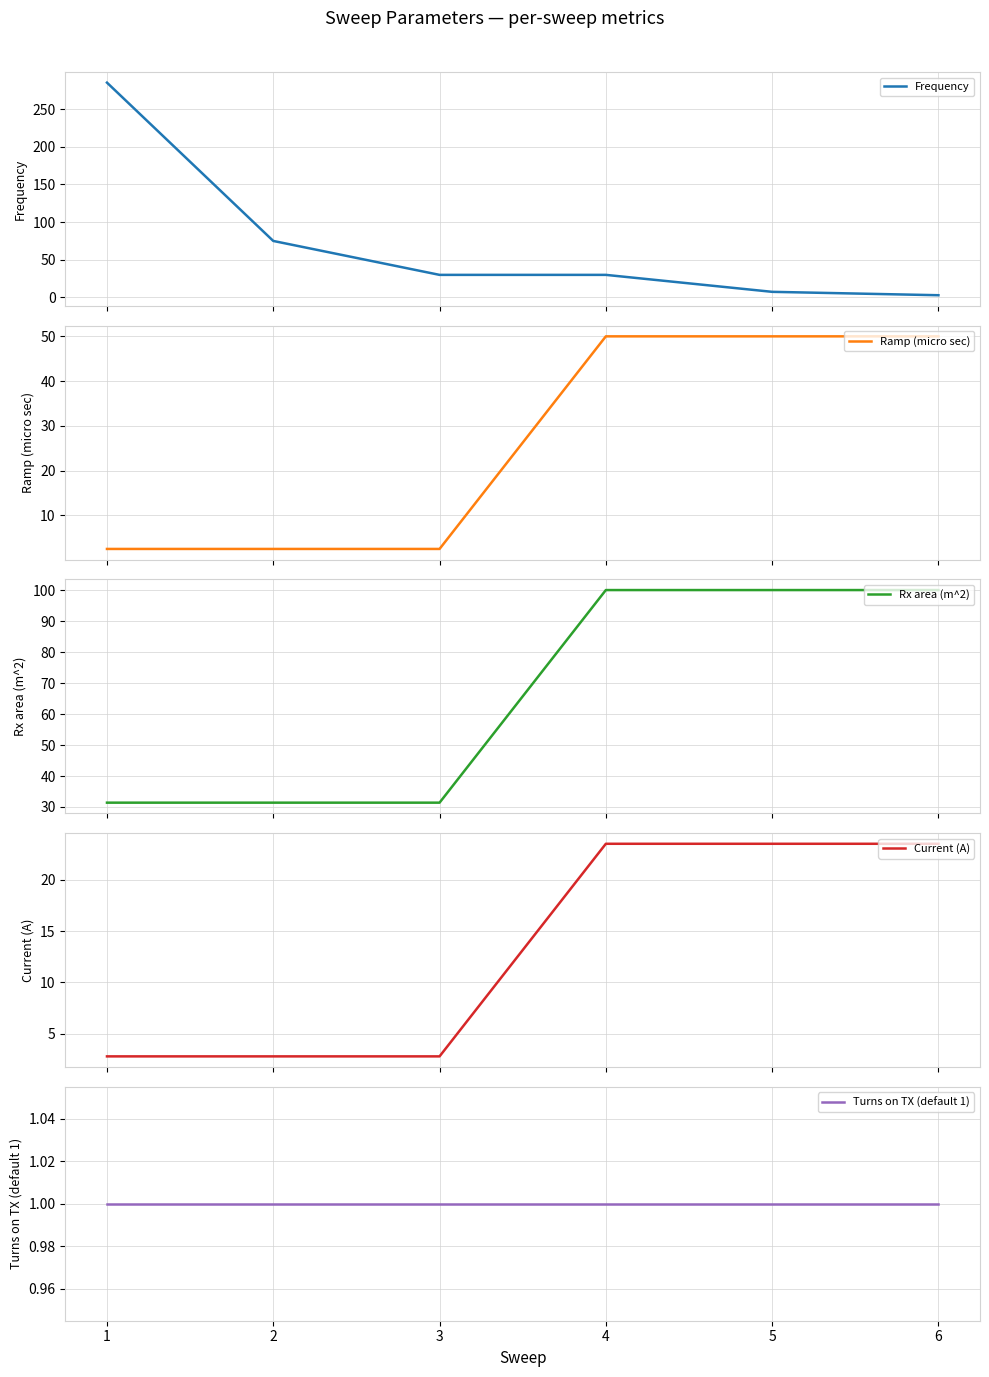

Count the number of categories in the chart.

6